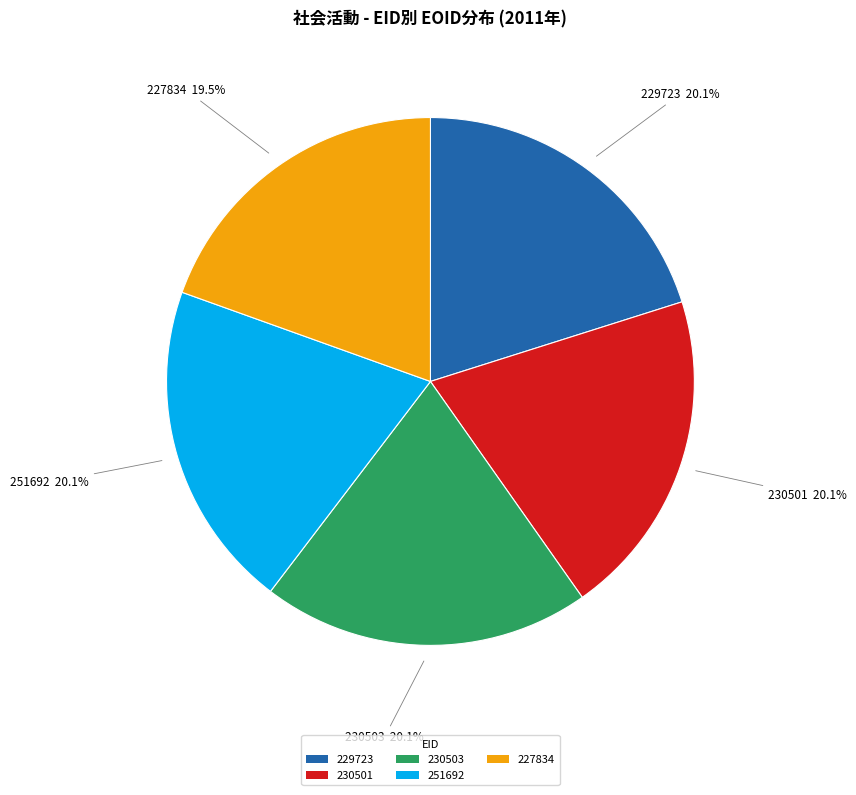

To the nearest percent, what is the combined percentage of 230503 and 230501?

40%